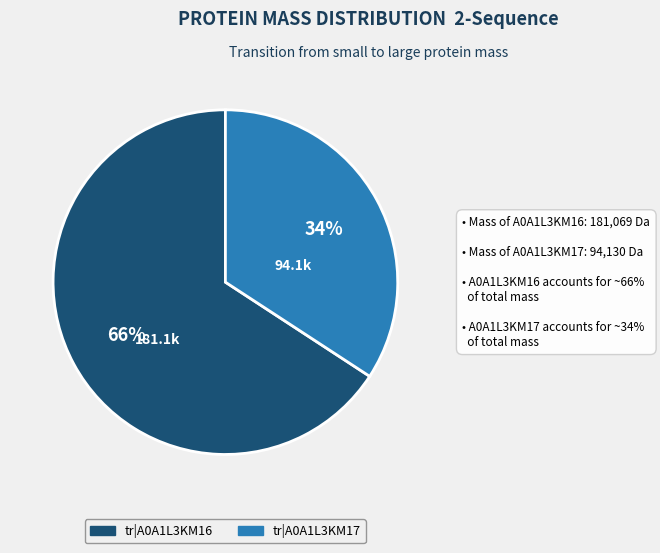

Is there any slice that represents more than half of the pie?

Yes